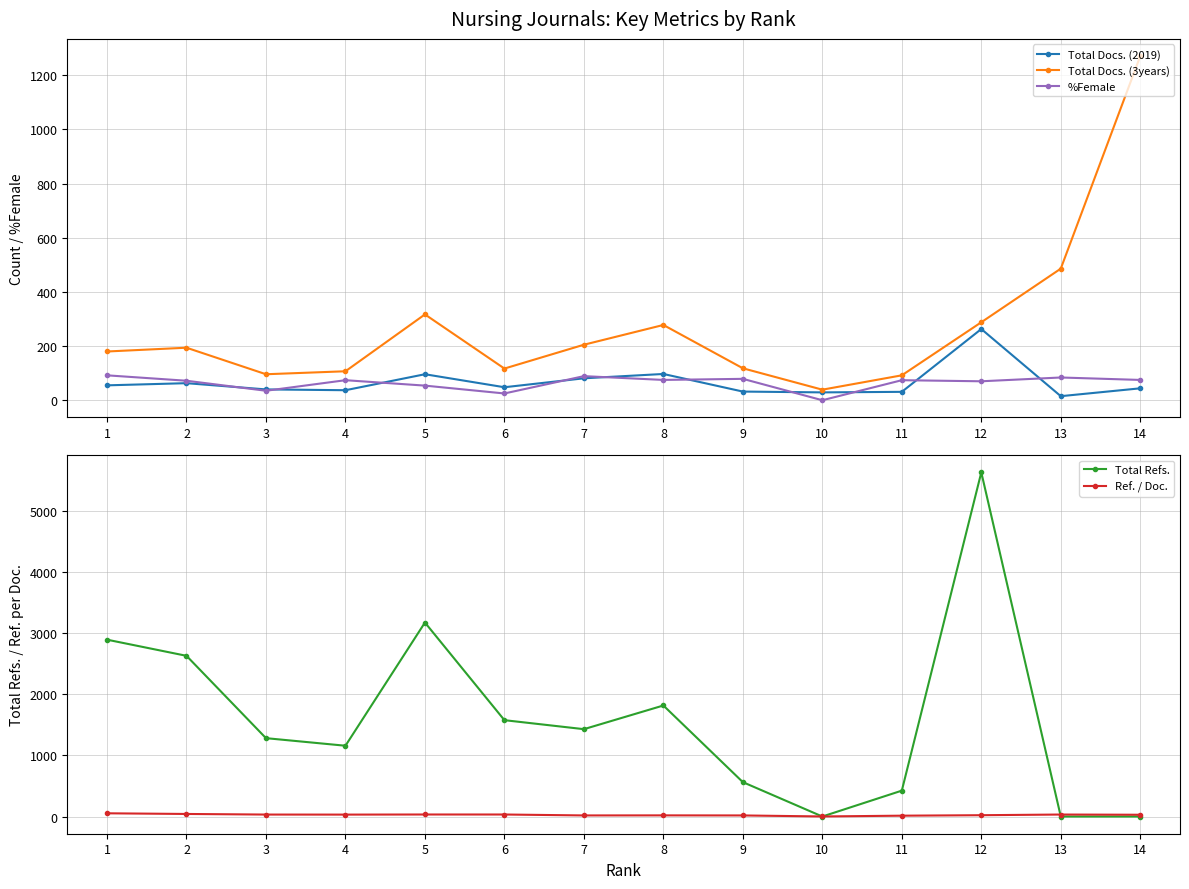

Which category has the lowest value in the %Female series?

10